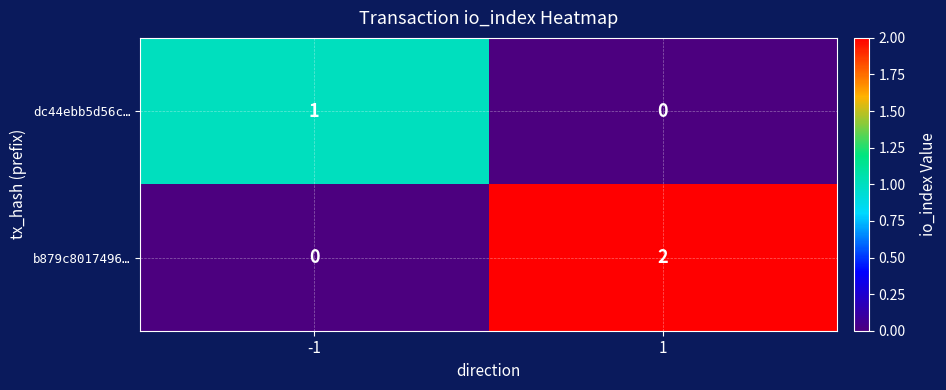

True or false: dc44ebb5d56c… has a value of 1 at -1.

True